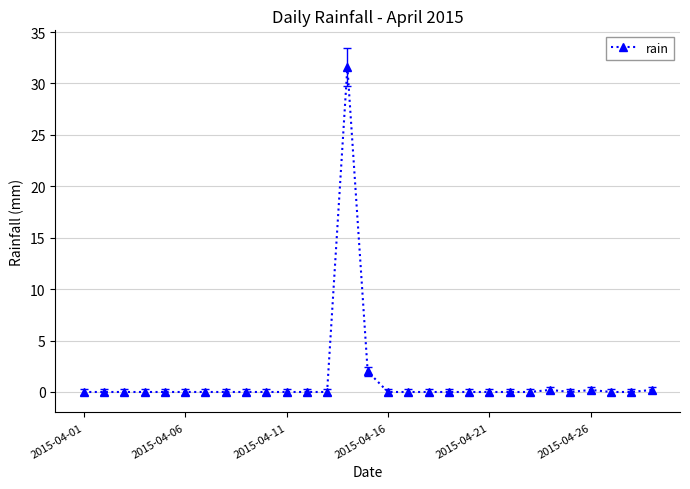

What is the maximum value shown in the chart?

31.6